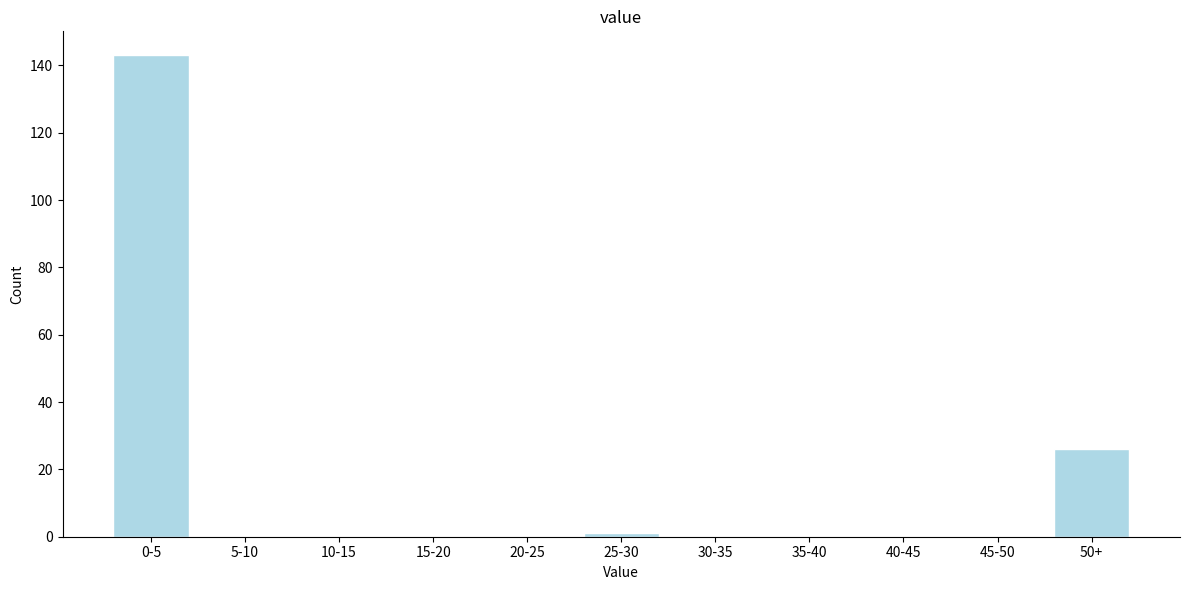

Reading left to right, list all the values displayed in this chart.

0-5=143	5-10=0	10-15=0	15-20=0	20-25=0	25-30=1	30-35=0	35-40=0	40-45=0	45-50=0	50+=26